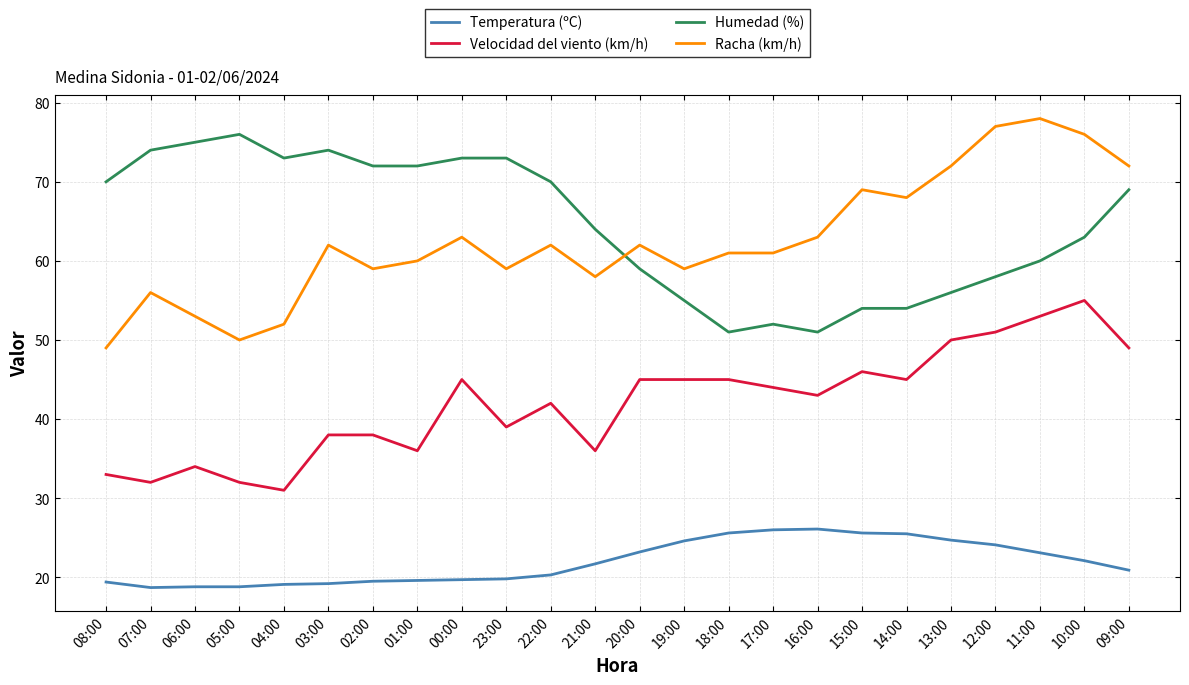

At which label does Racha (km/h) reach its peak?

11:00